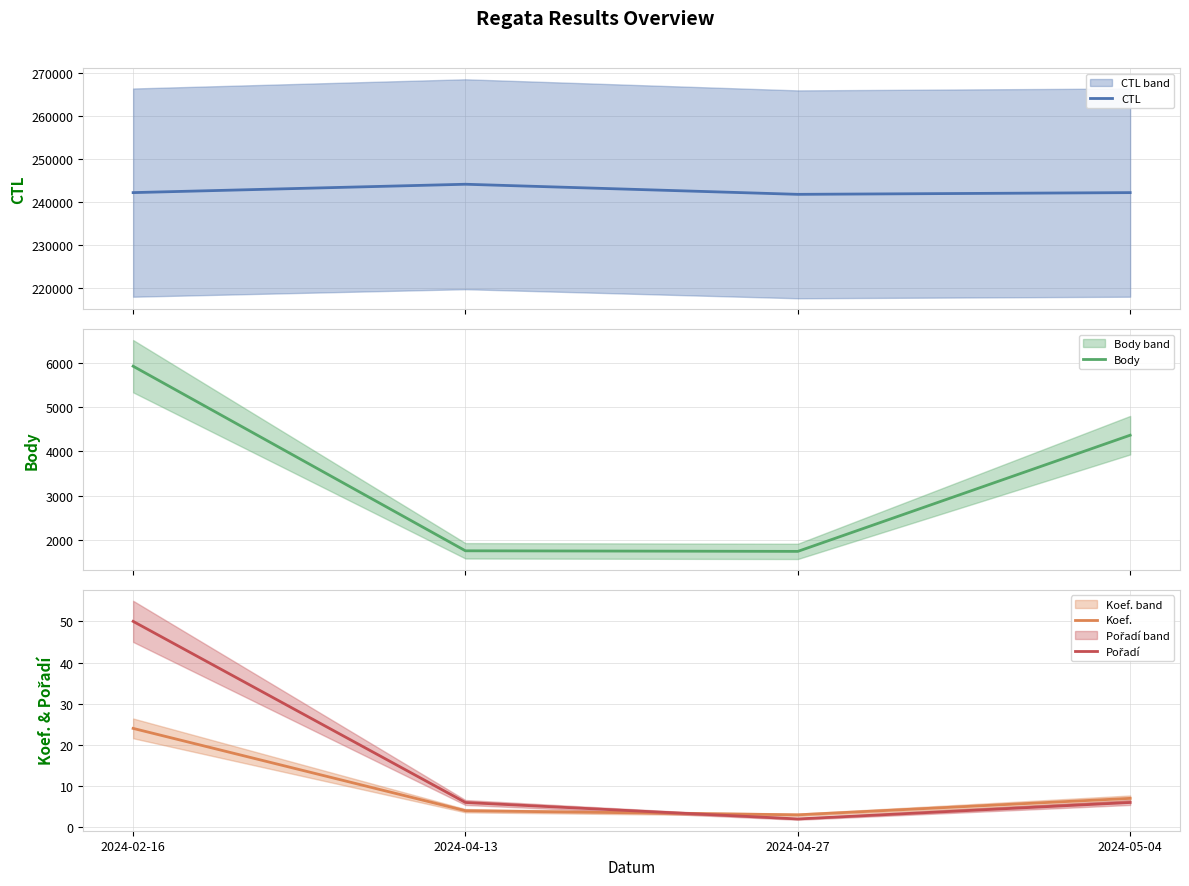

What is the minimum value for Pořadí?

2